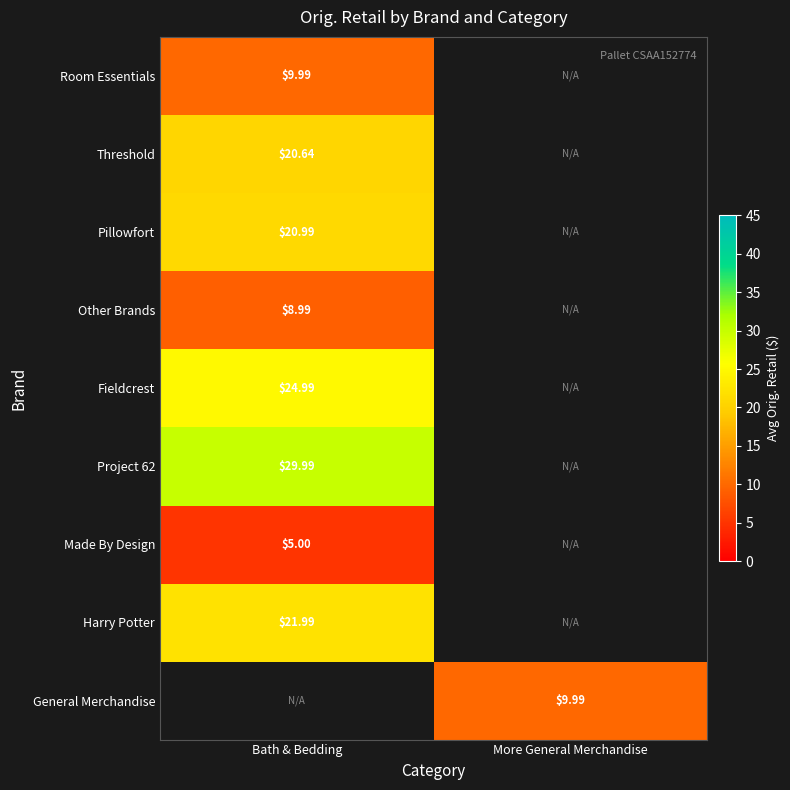

Is the value of Threshold at Bath & Bedding greater than the value of Harry Potter at Bath & Bedding?

No